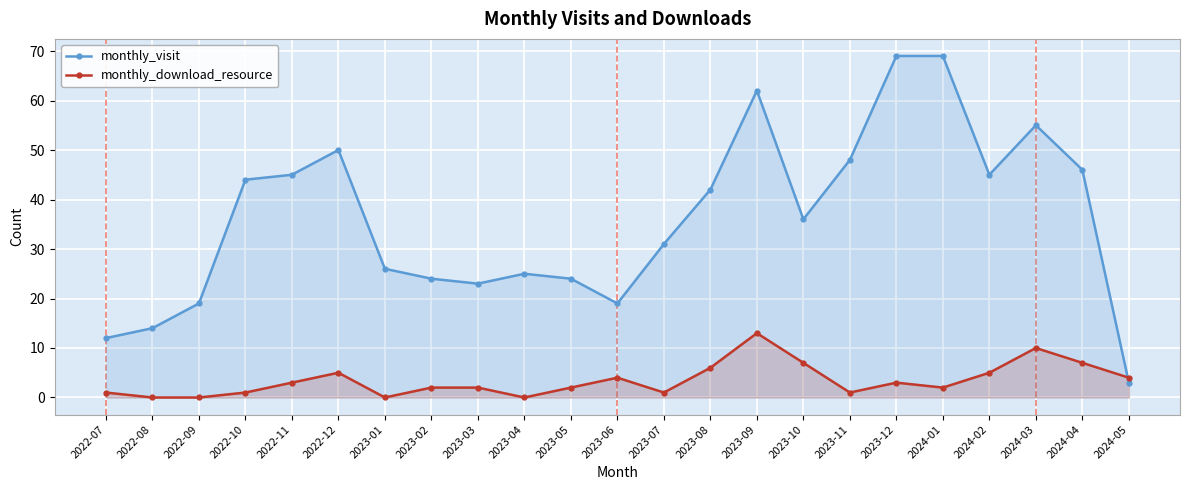

Count the number of categories in the chart.

23